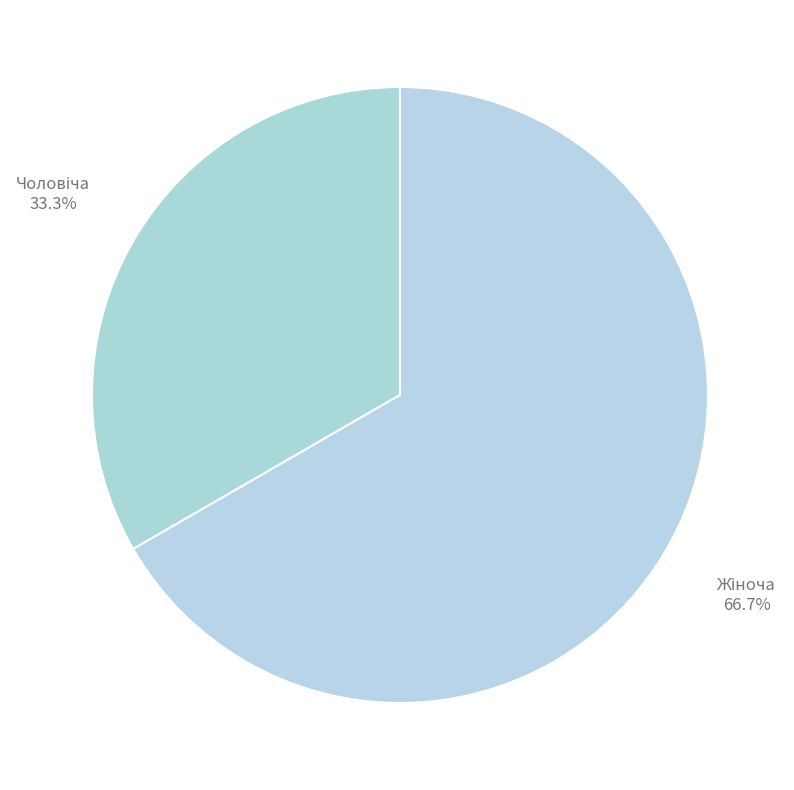

Is there a majority slice in this chart?

Yes